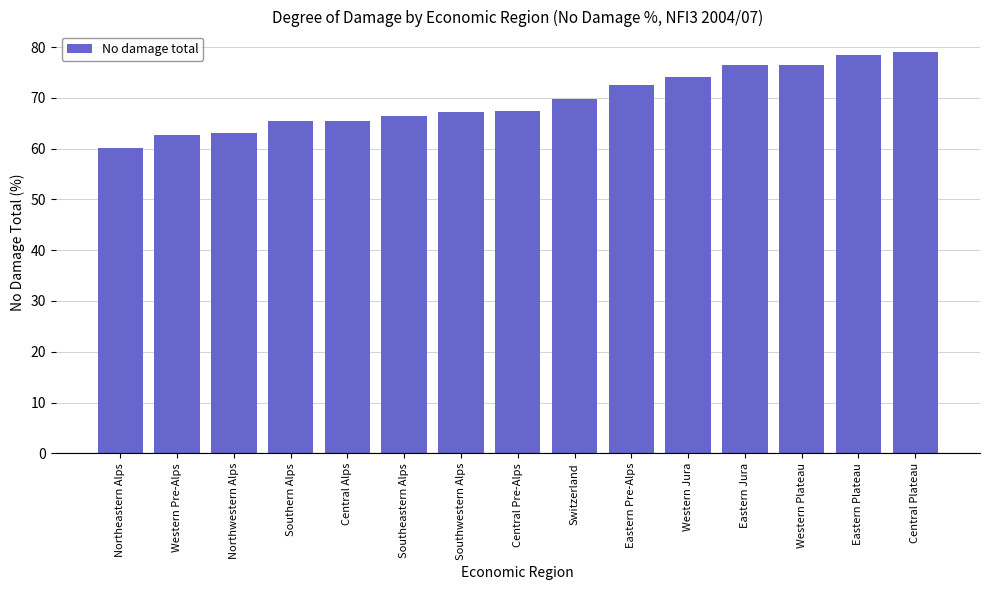

What is the difference between the maximum and minimum values?

18.9